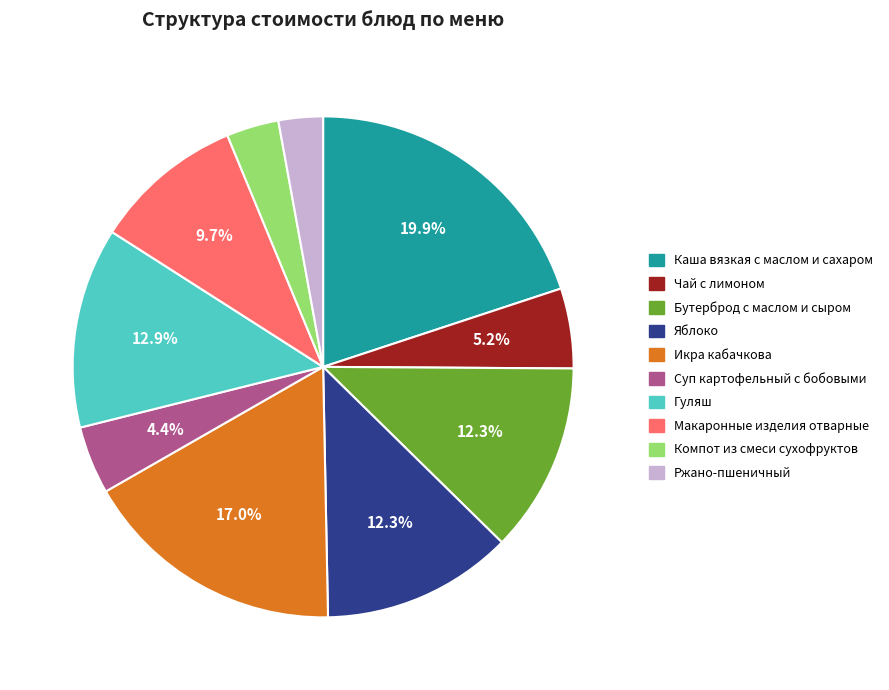

True or false: Каша вязкая с маслом и сахаром accounts for 20% of the total.

True